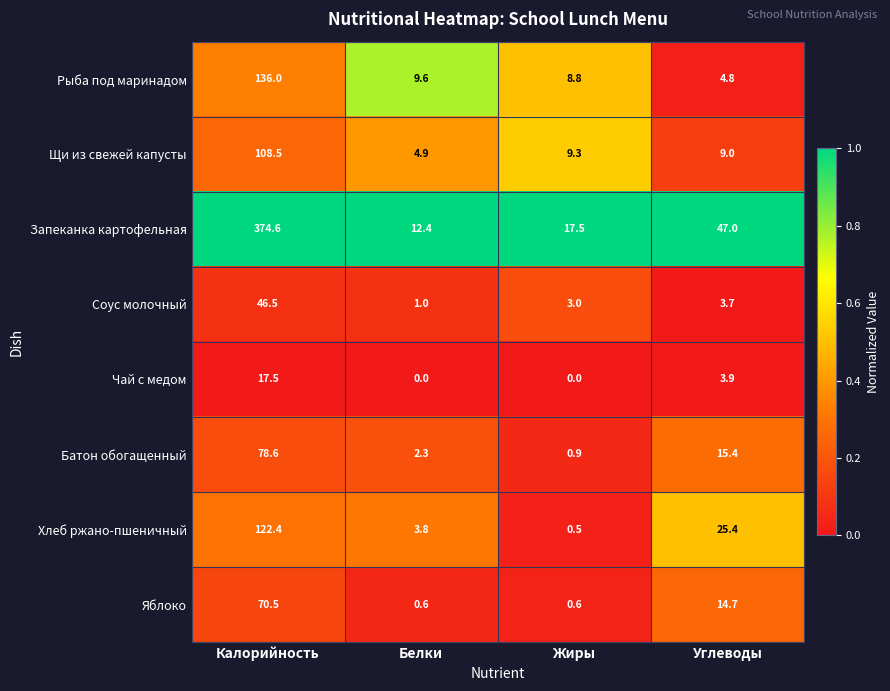

Read the Яблоко value at Жиры.

0.6